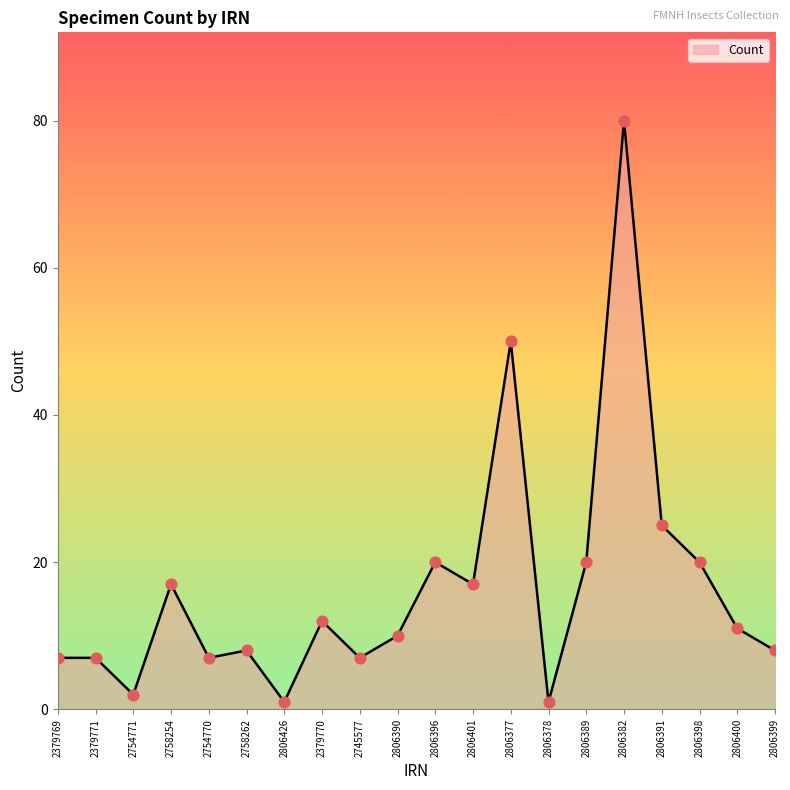

Which has a higher value, 2806382 or 2806401?

2806382